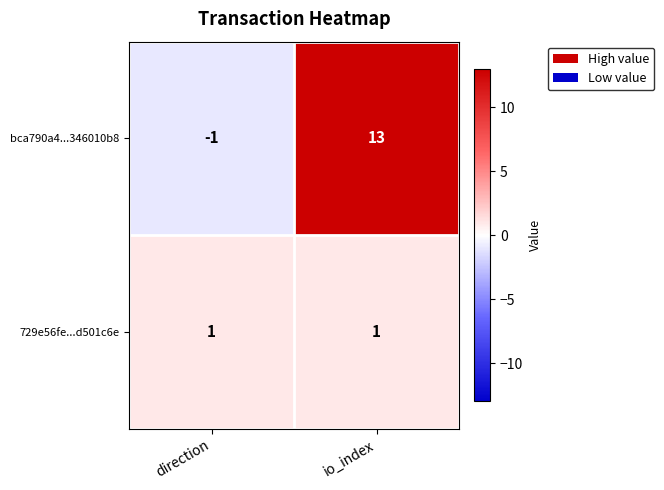

At io_index, list the series in order from smallest to largest.

729e56fe...d501c6e, bca790a4...346010b8